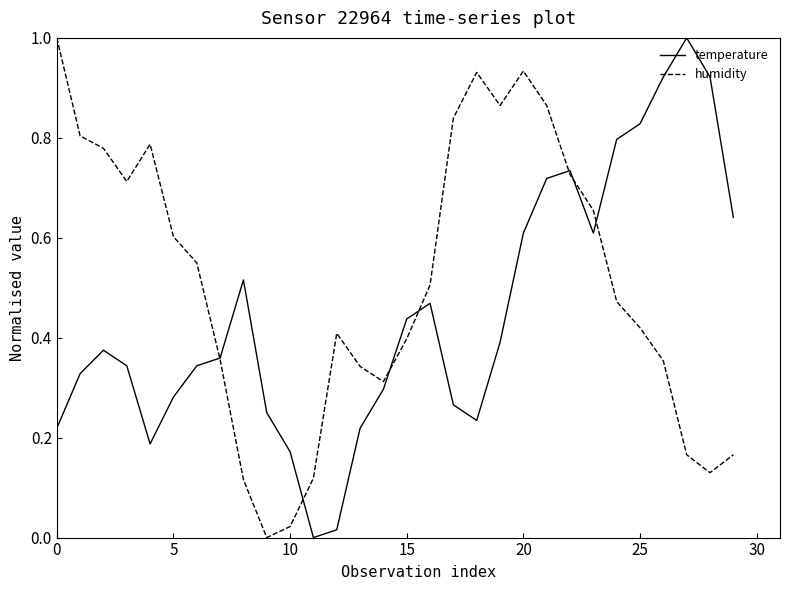

How many categories are shown in the chart?

30